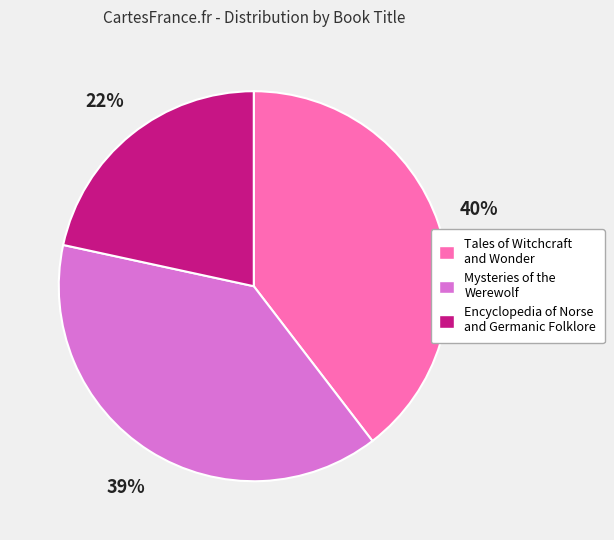

True or false: Mysteries of the Werewolf accounts for 50% of the total.

False